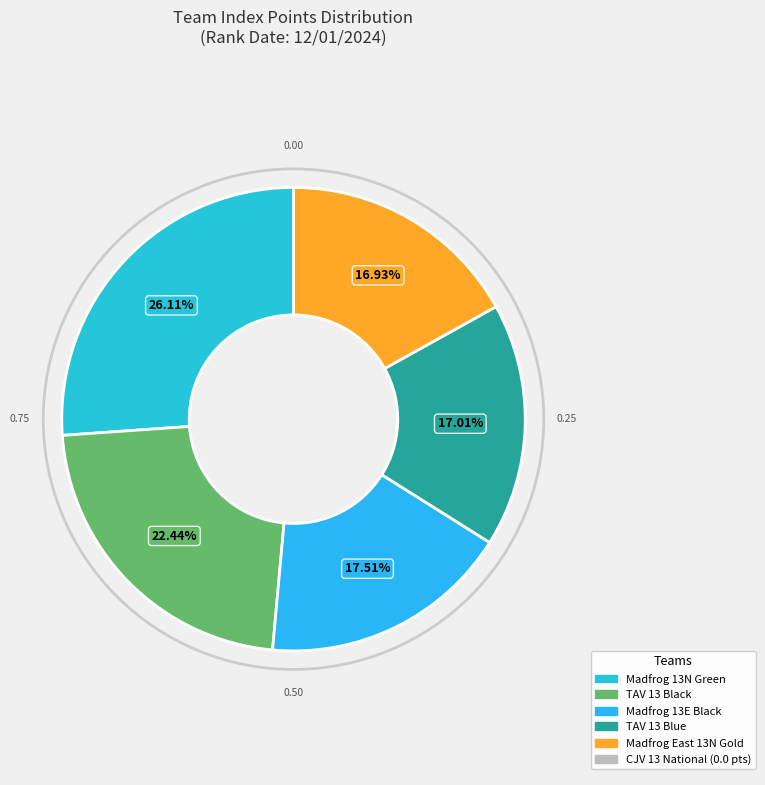

How many slices are in this pie chart?

5